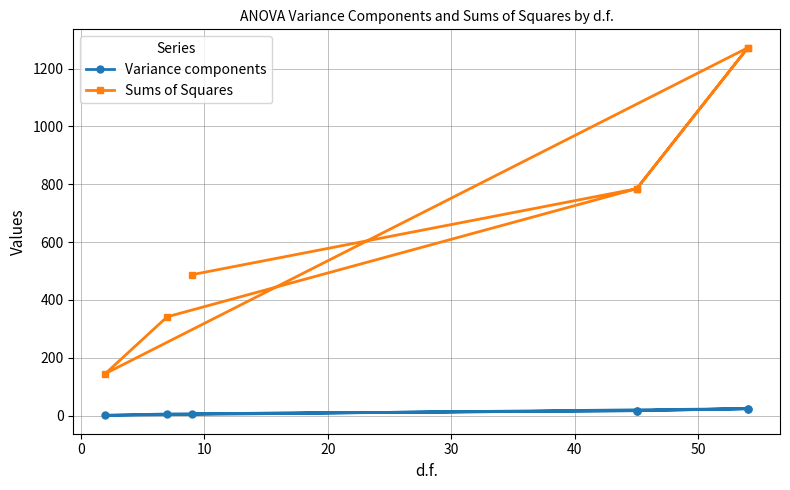

The Variance components series shows 33.5 at 50. True or false?

False